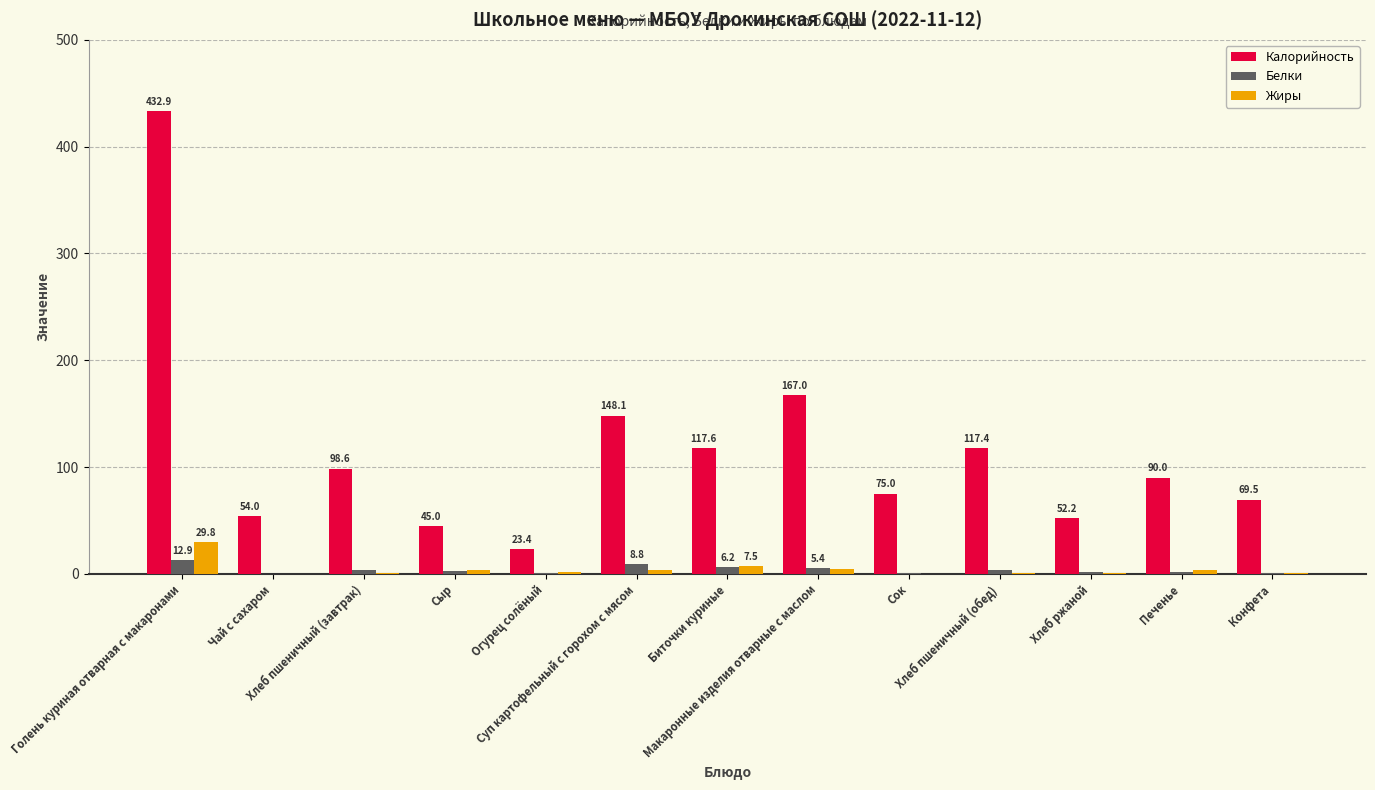

What is the sum of the Жиры values at Хлеб ржаной and Сок?

0.6